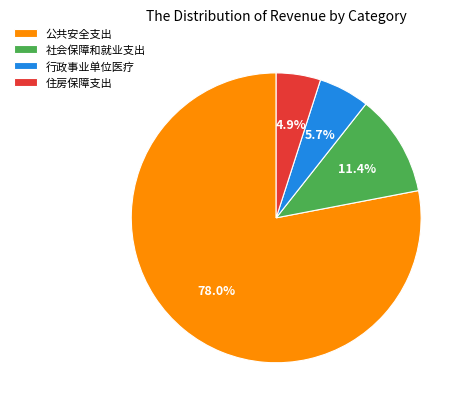

To the nearest percent, what percentage of the pie is 行政事业单位医疗?

6%